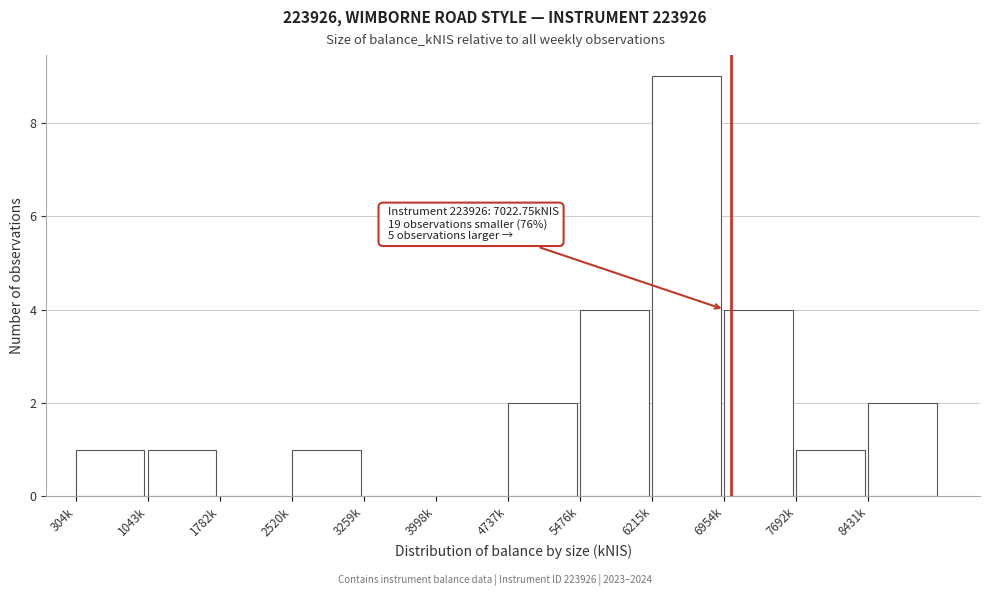

Reading right to left, transcribe all the data shown in this chart.

8431k=2	7692k=1	6954k=4	6215k=9	5476k=4	4737k=2	3998k=0	3259k=0	2520k=1	1782k=0	1043k=1	304k=1